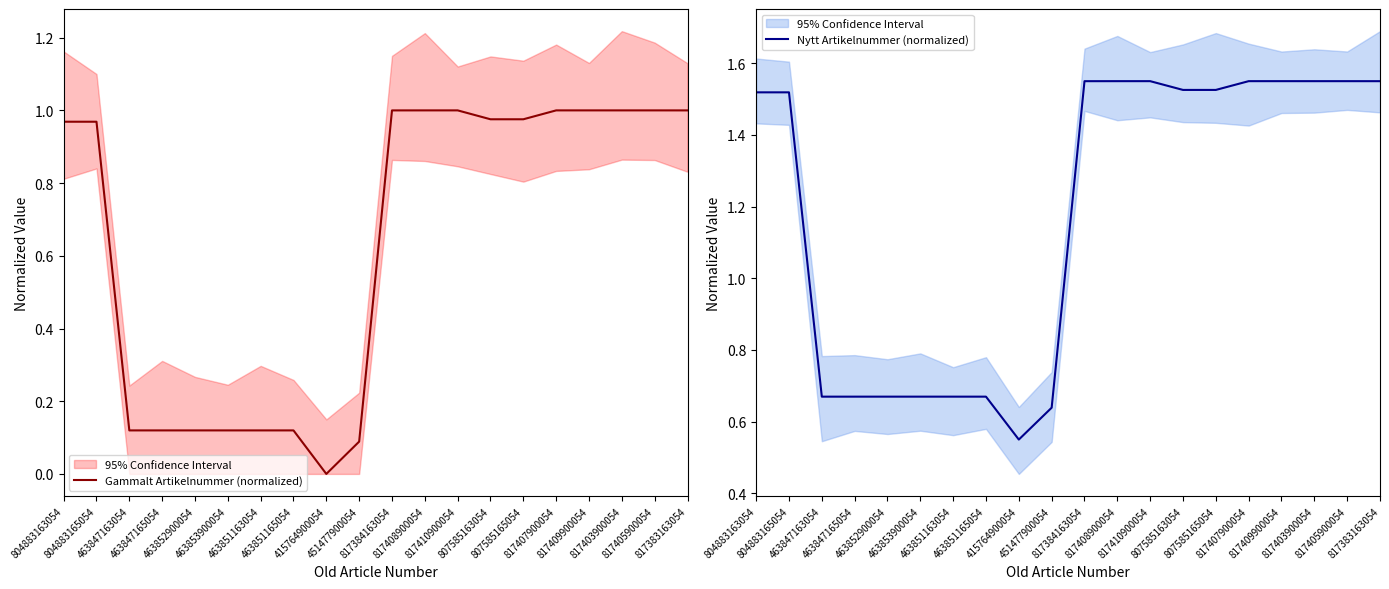

What is the sum of all Nytt Artikelnummer (normalized) values?

23.7